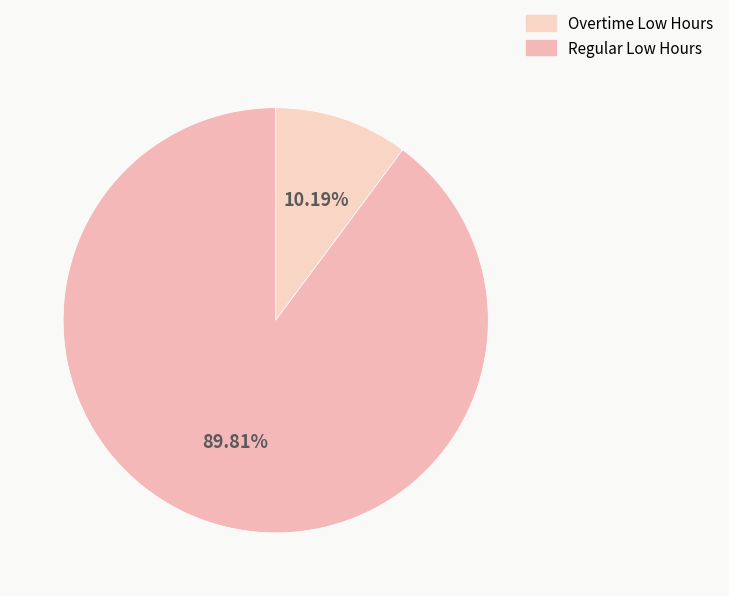

Which slice is the largest?

Regular Low Hours